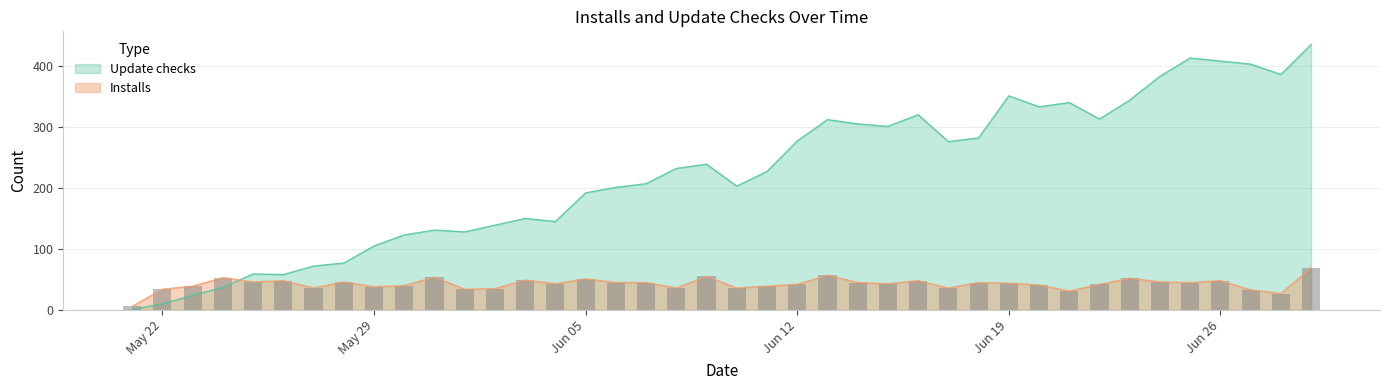

At which label is Update checks closest to 218?

2023-06-11